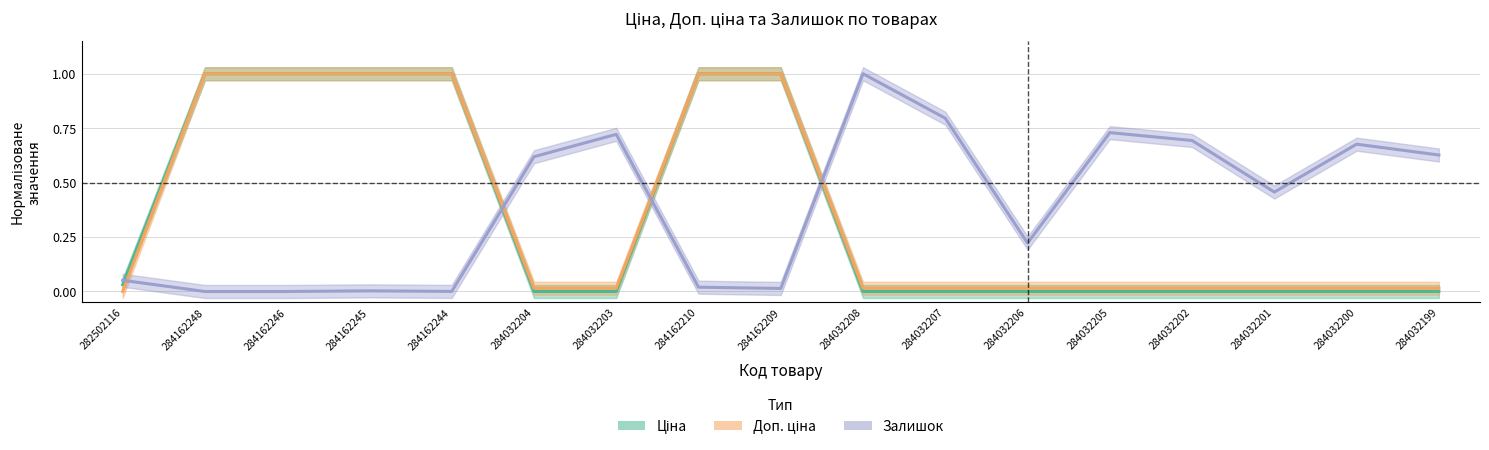

What is the average value of the Ціна series?

0.4